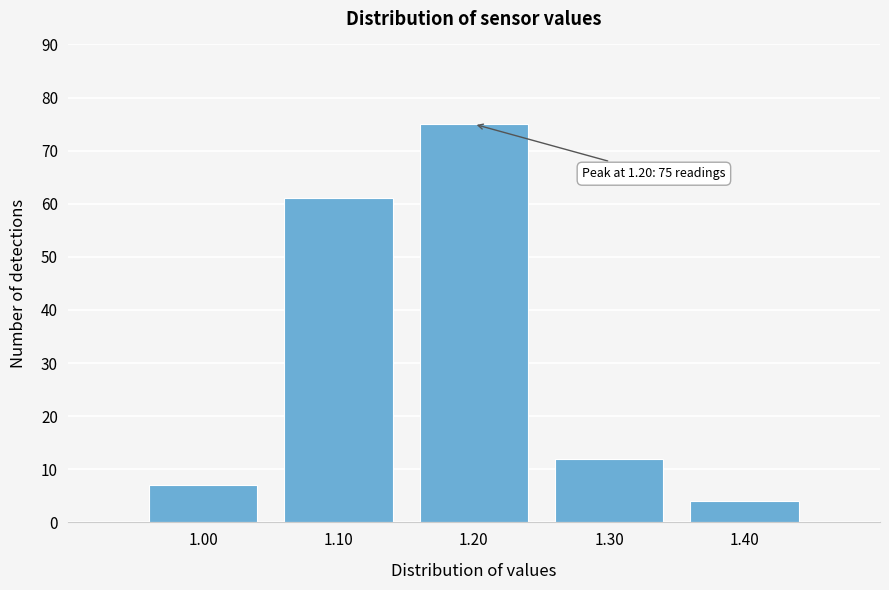

Reading left to right, list all the values displayed in this chart.

7	61	75	12	4